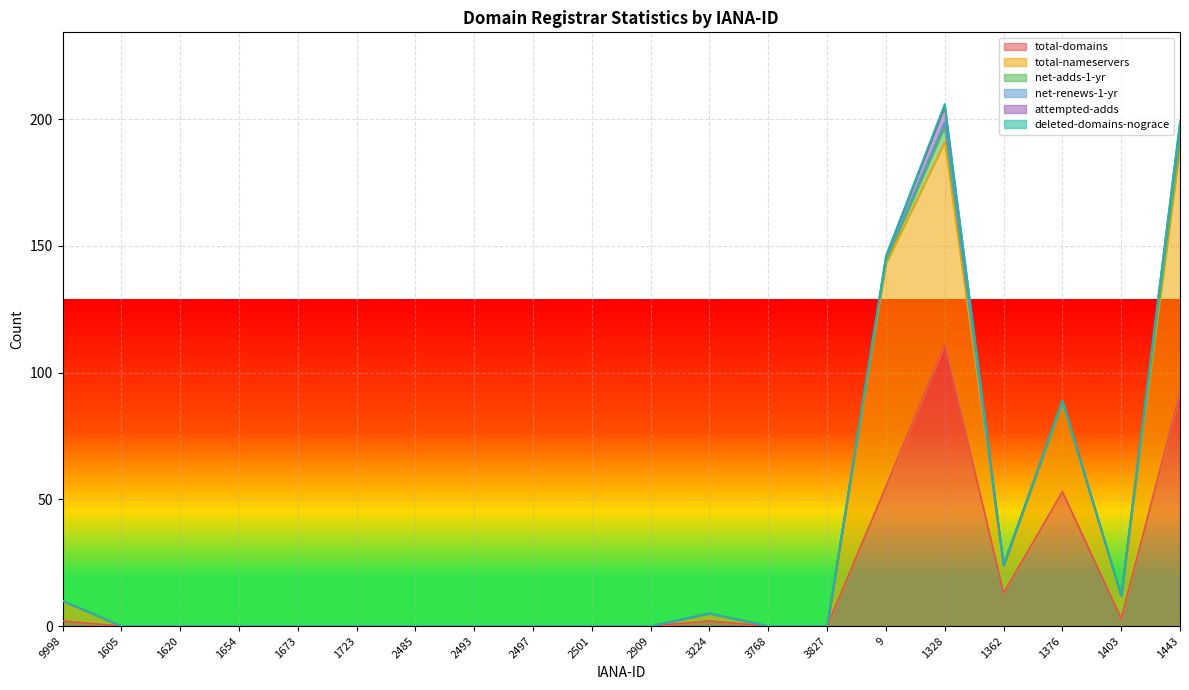

How many values in the total-domains series exceed 0?

8